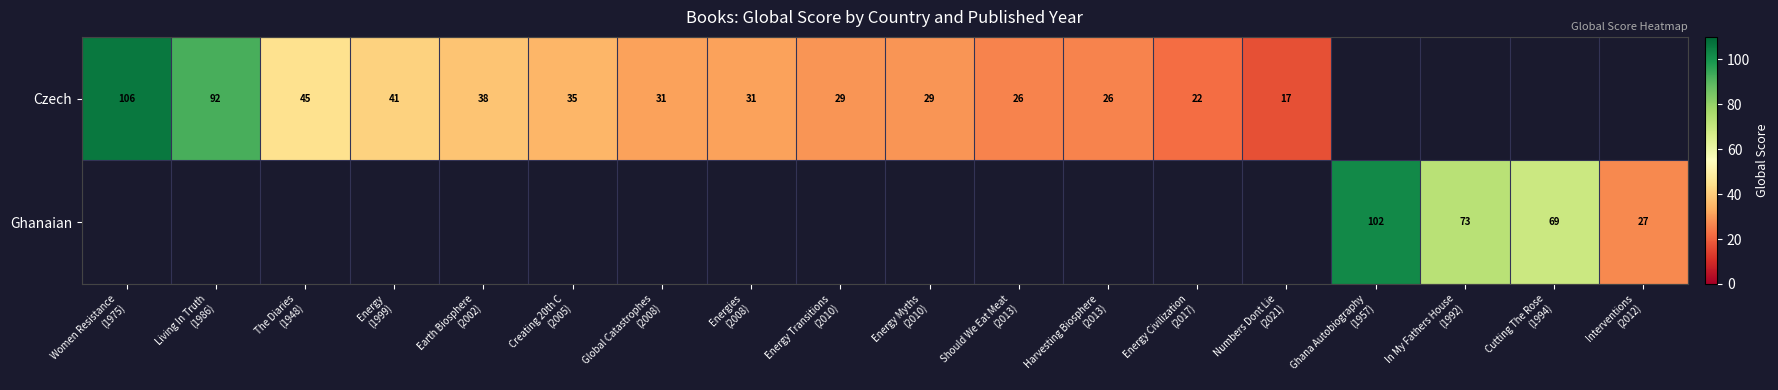

How many positive values does the Ghanaian series have?

4